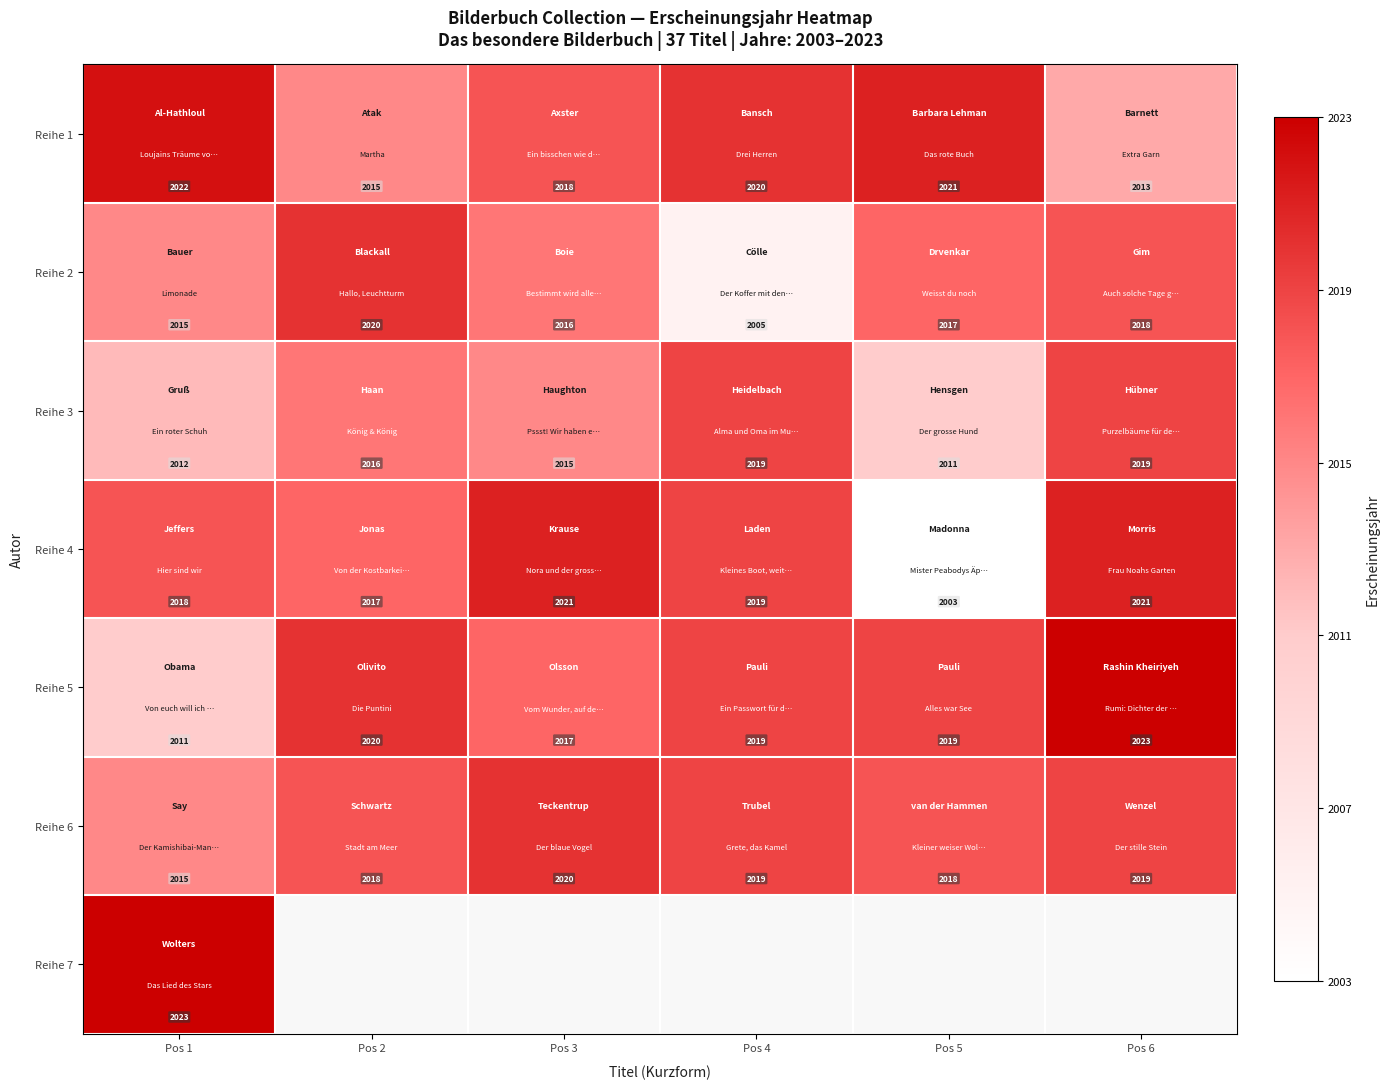

What is the spread (max minus min) of values at Pos 6?

10.0